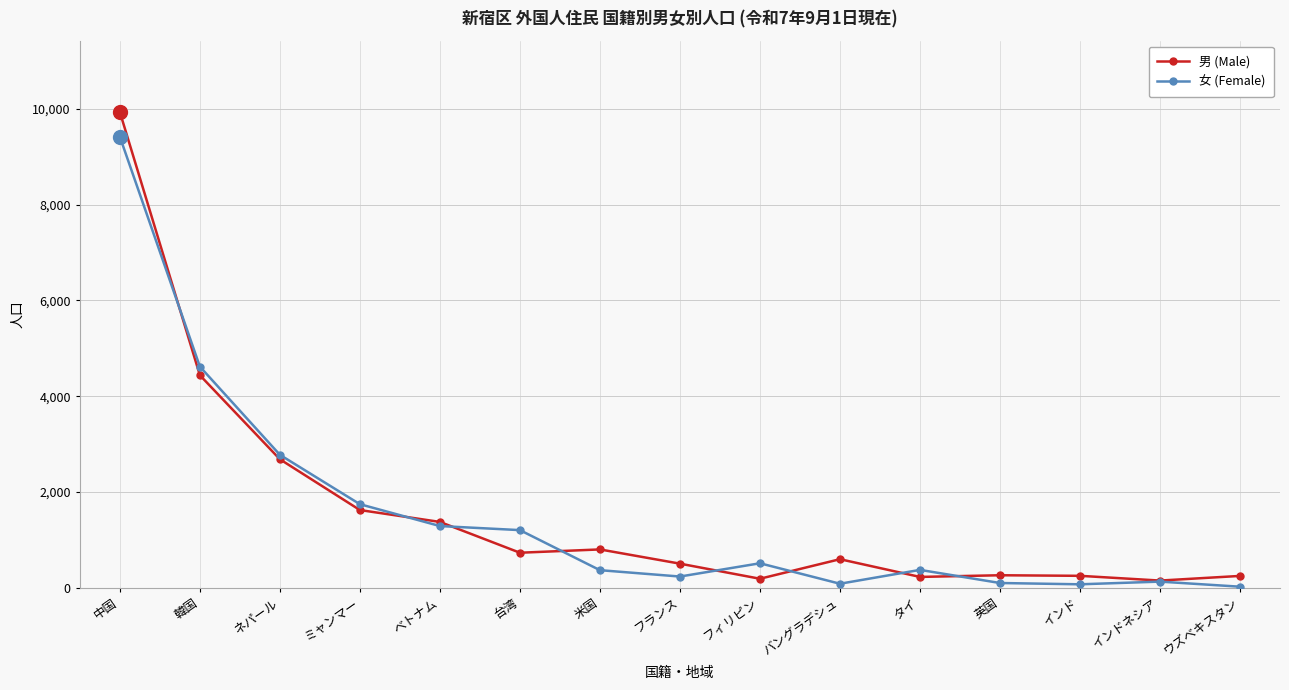

Which series changed the most between ネパール and ウズベキスタン?

女 (Female)